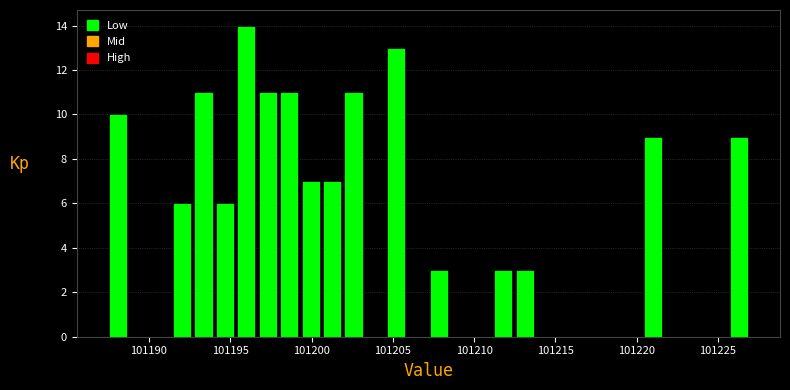

Read against the x-axis, roughly where is the centre of the tallest bar?

101196.0